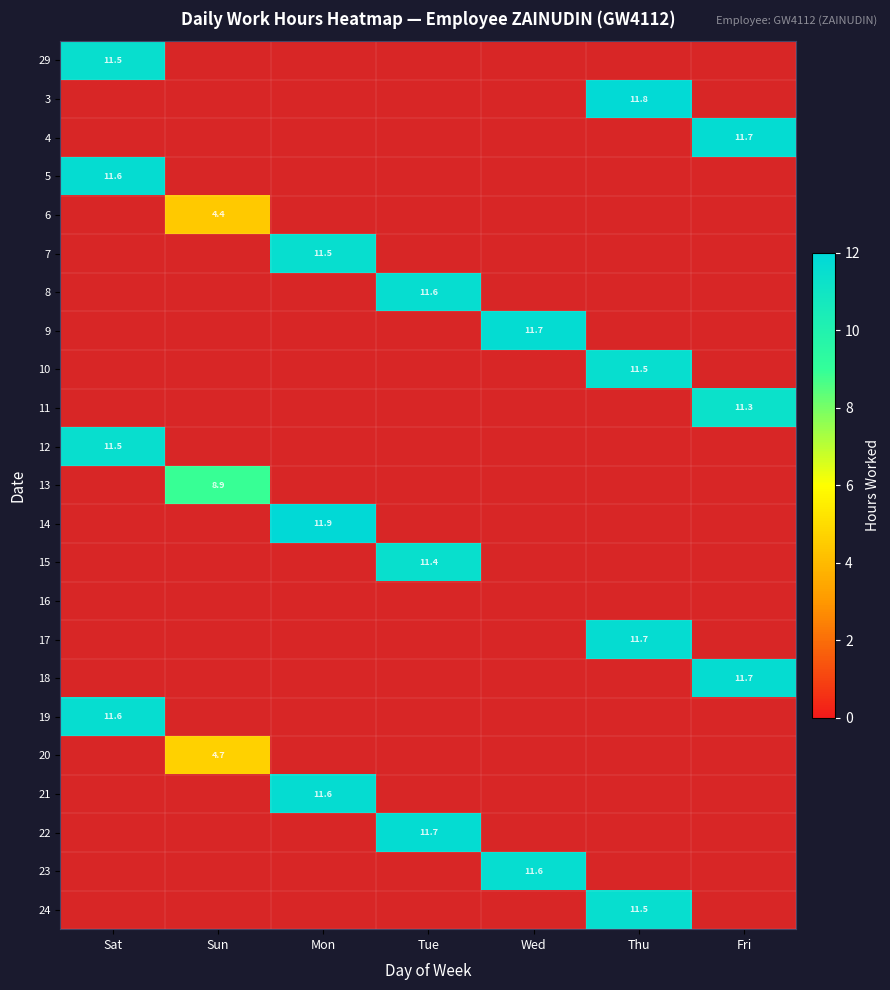

List the labels in order of 21 value, largest first.

Sat, Sun, Mon, Tue, Wed, Thu, Fri